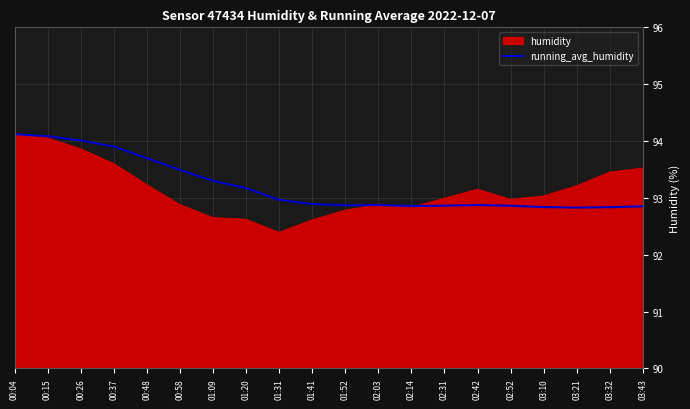

At 02:42, list the series in order from largest to smallest.

humidity, running_avg_humidity